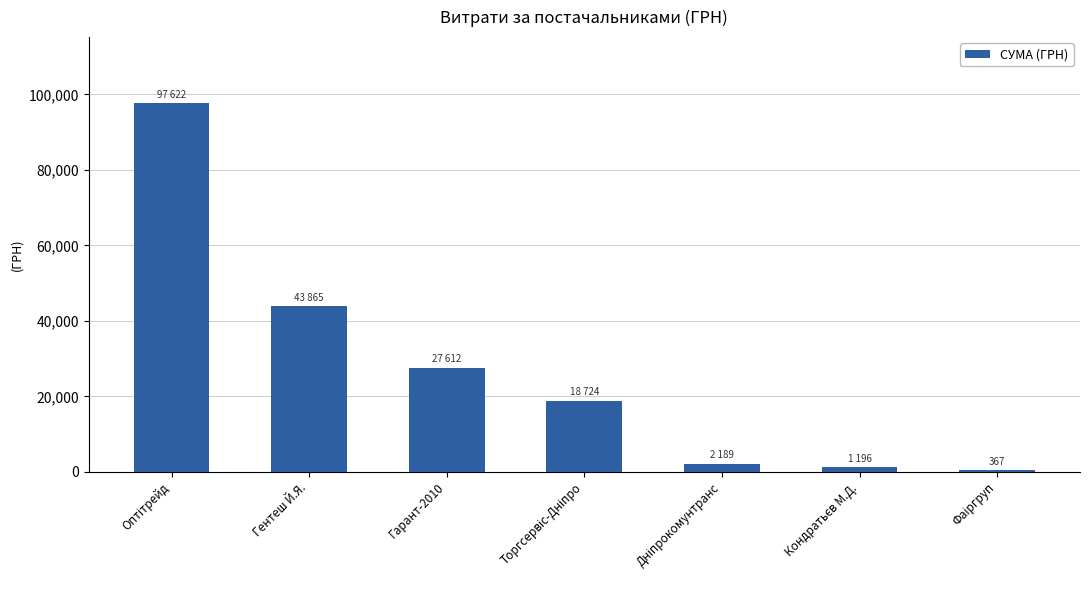

The chart shows a value of 43865 at Гентеш Й.Я.. True or false?

True